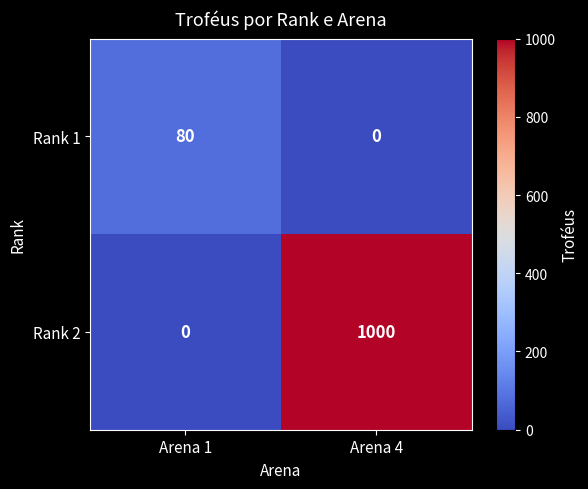

How many categories are shown in the chart?

2